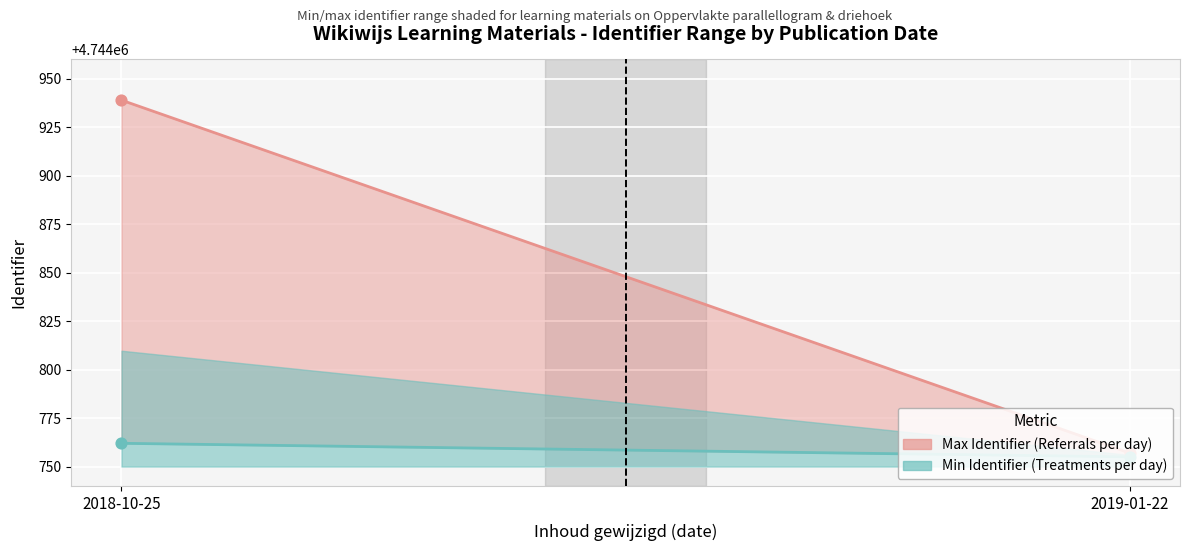

Which series reaches the minimum Y coordinate?

Min Identifier